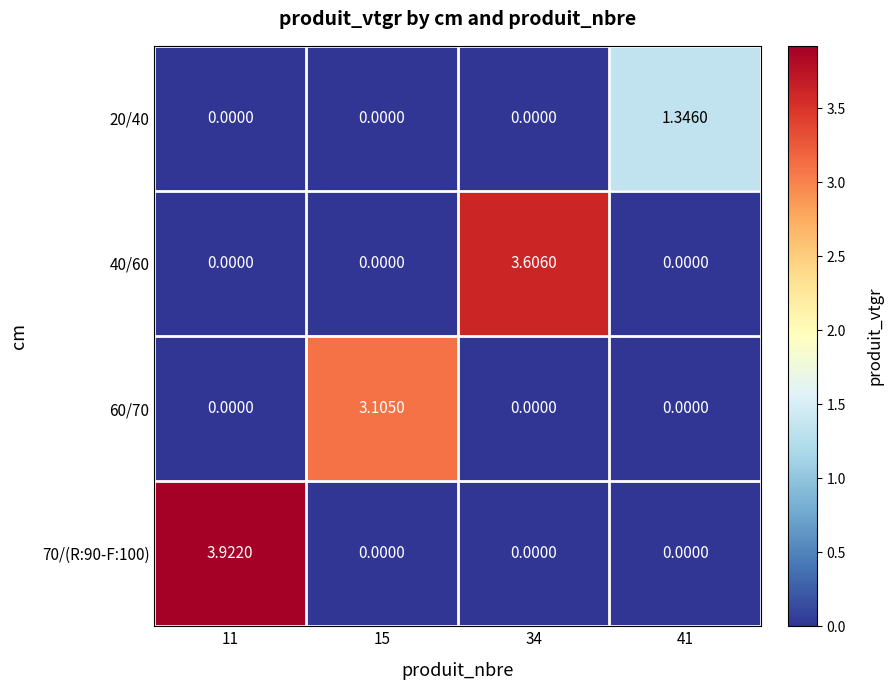

What is the spread (max minus min) of values at 41?

1.3